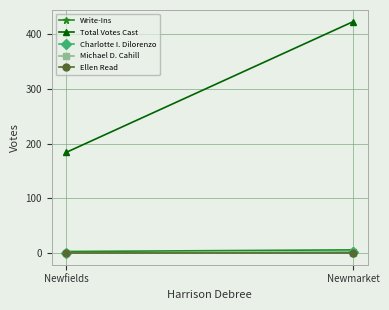

What is the value of the Write-Ins point at the 1st from the left?

3